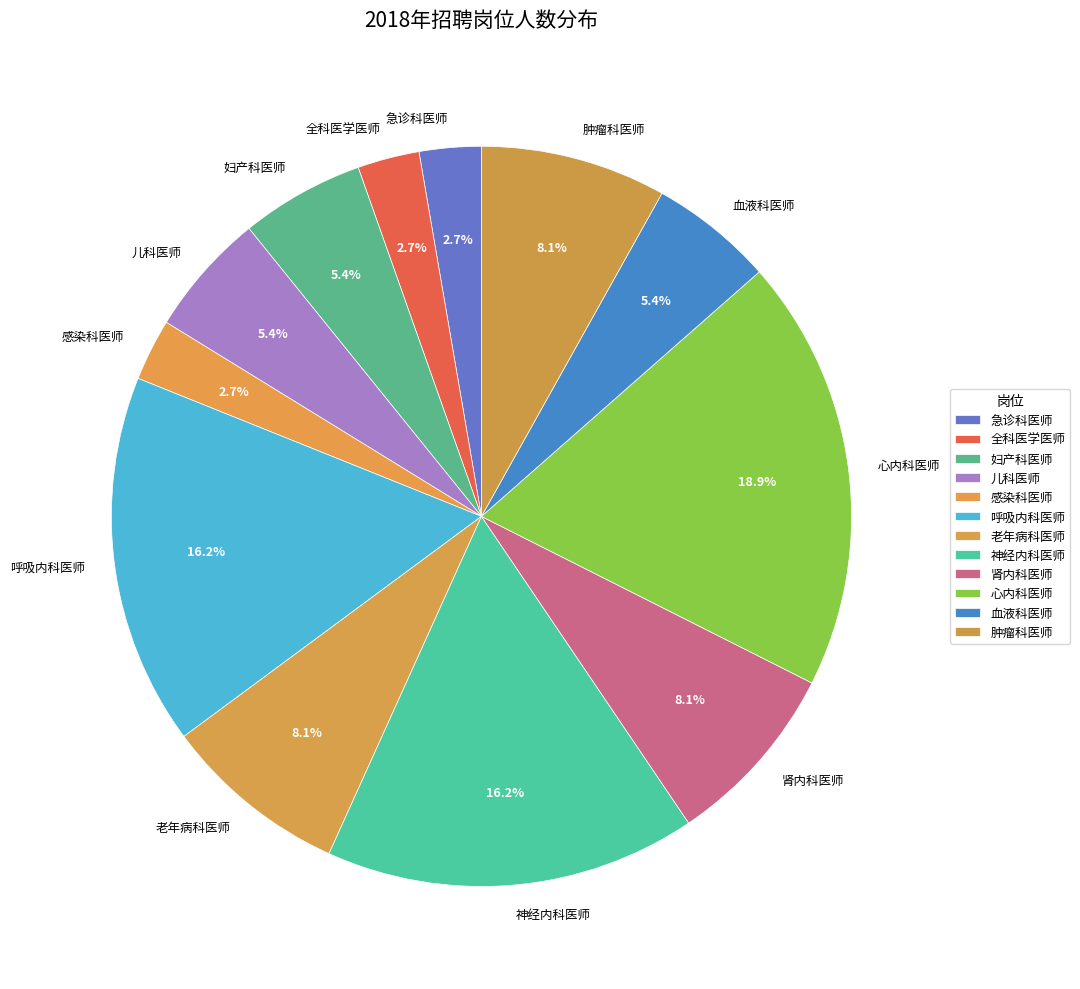

Which slice is the largest?

心内科医师